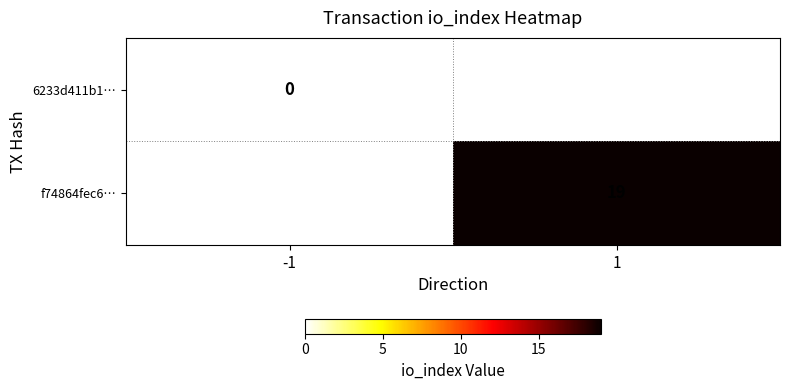

Is the value of 6233d411b1… at -1 greater than the value of f74864fec6… at 1?

No